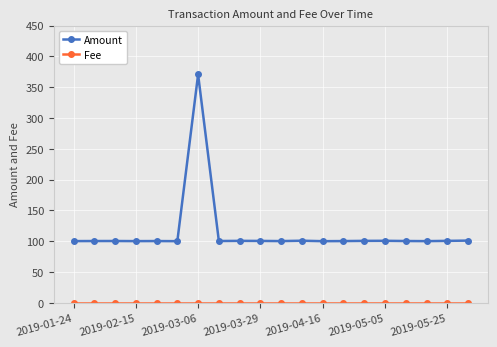

Which series has the largest total across all categories?

Amount